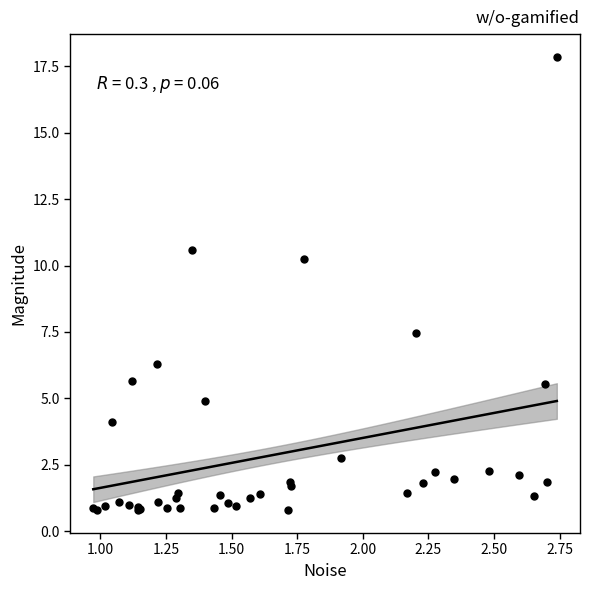

What Y value in the scatter plot is closest to 9?

10.2